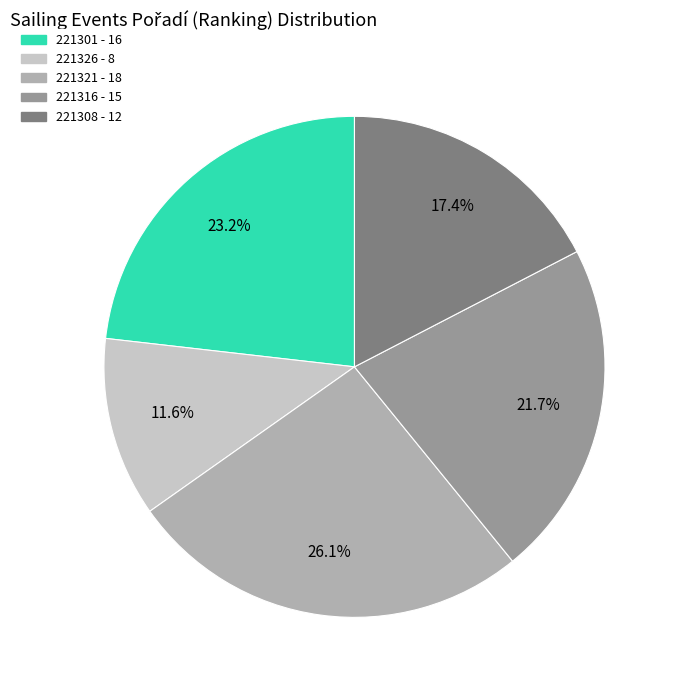

Between 221308 and 221301, which is larger?

221301